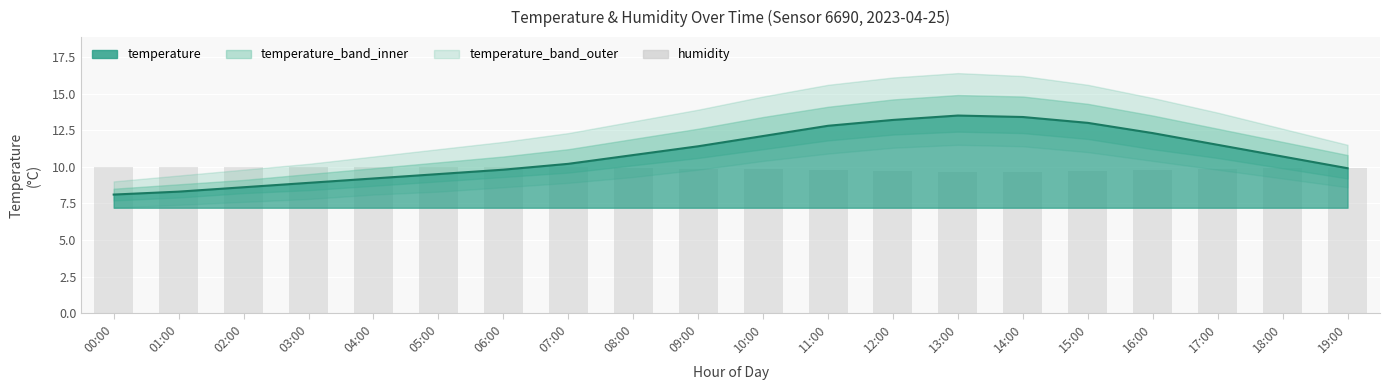

Is it true that humidity equals 10.0 at 04:00?

True